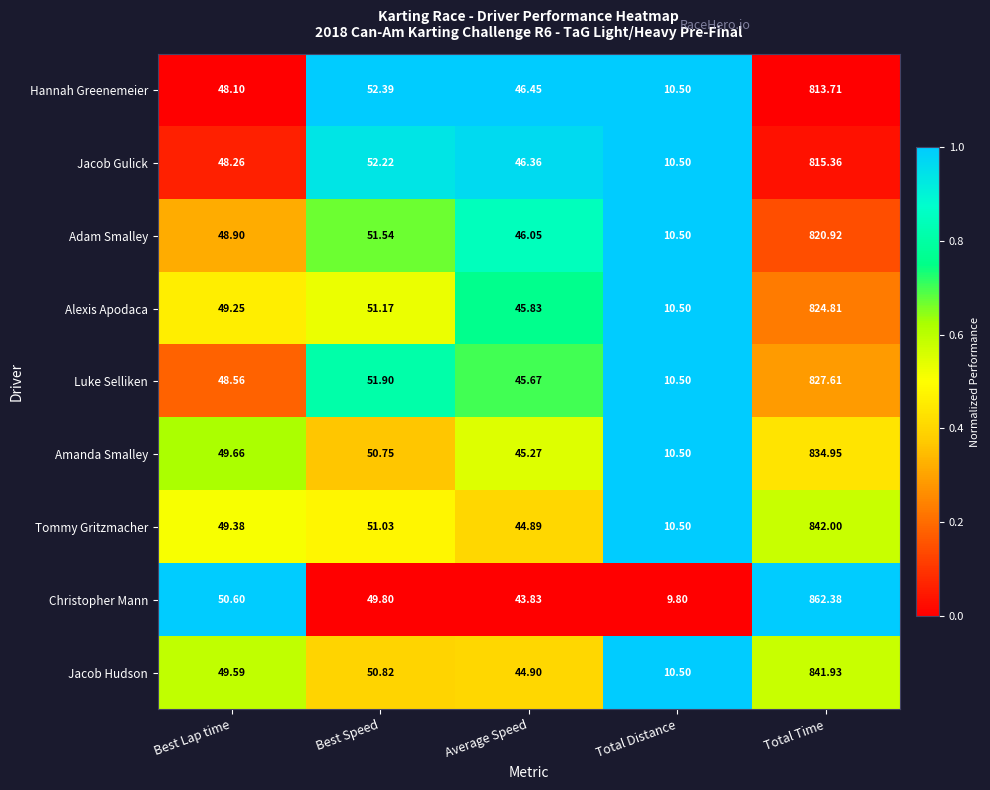

List the series in order of their peak value, highest first.

Christopher Mann, Tommy Gritzmacher, Jacob Hudson, Amanda Smalley, Luke Selliken, Alexis Apodaca, Adam Smalley, Jacob Gulick, Hannah Greenemeier